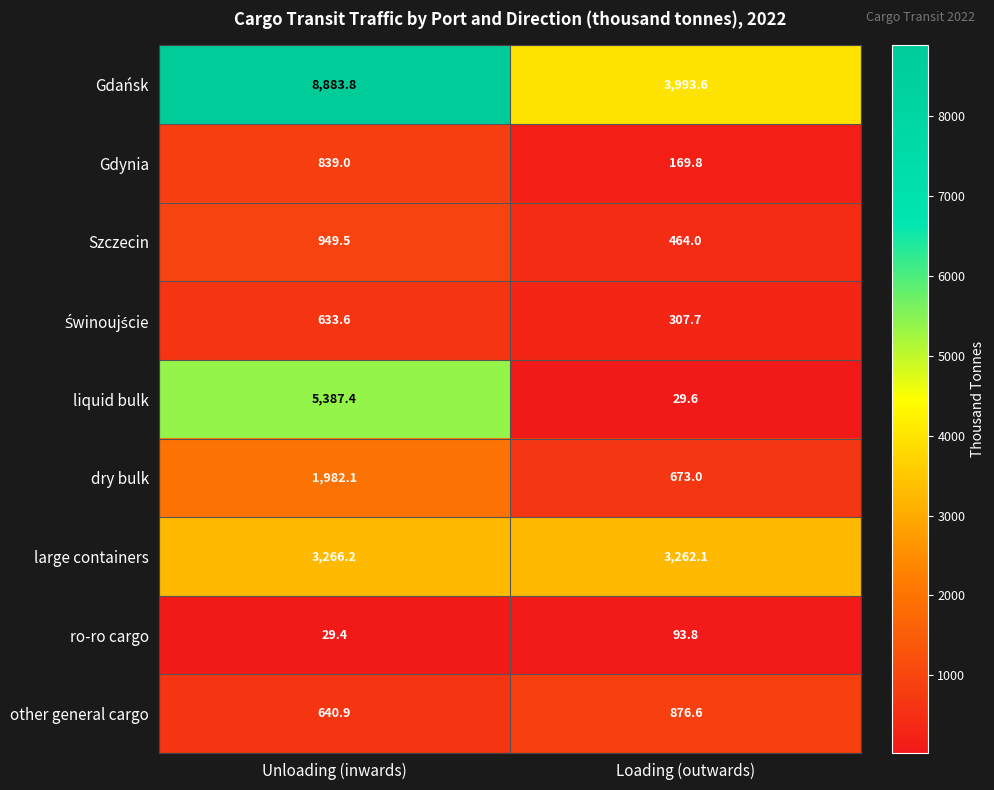

Count the number of data series in this chart.

9